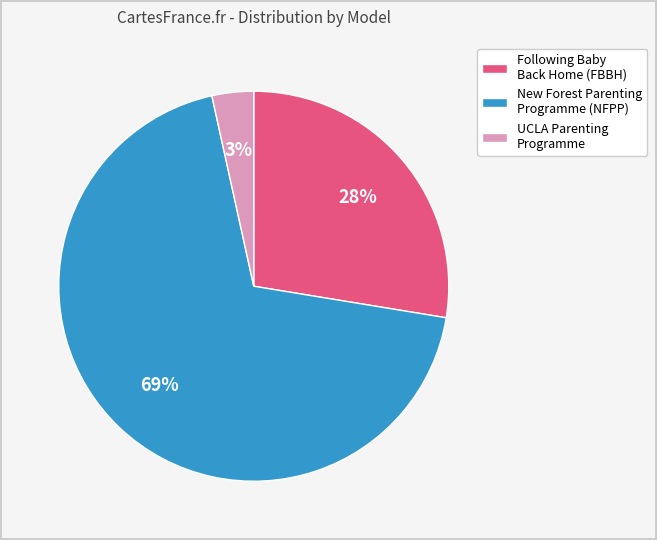

To the nearest percent, what is the combined percentage of UCLA Parenting Programme and Following Baby Back Home (FBBH)?

31%